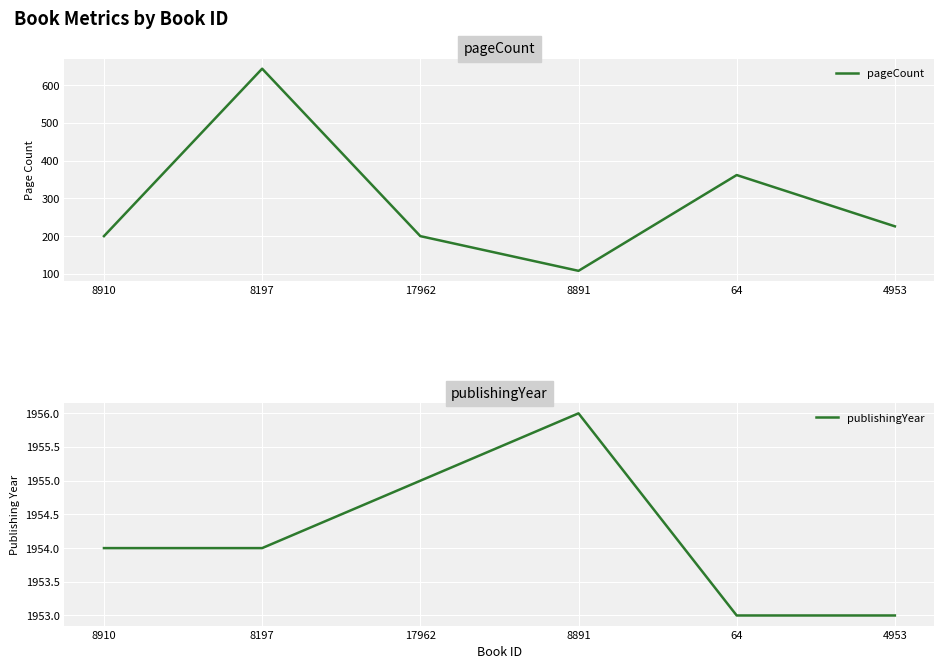

True or false: publishingYear and pageCount intersect in this chart.

False